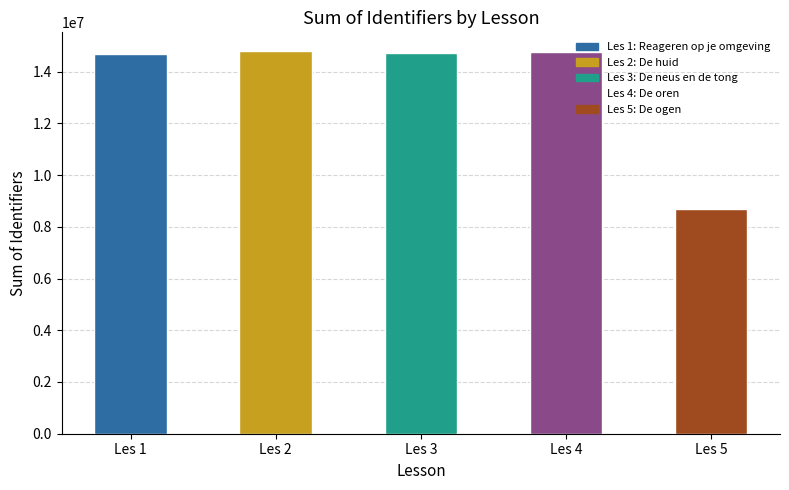

What is the change in value from Les 2 to Les 4?

-37834